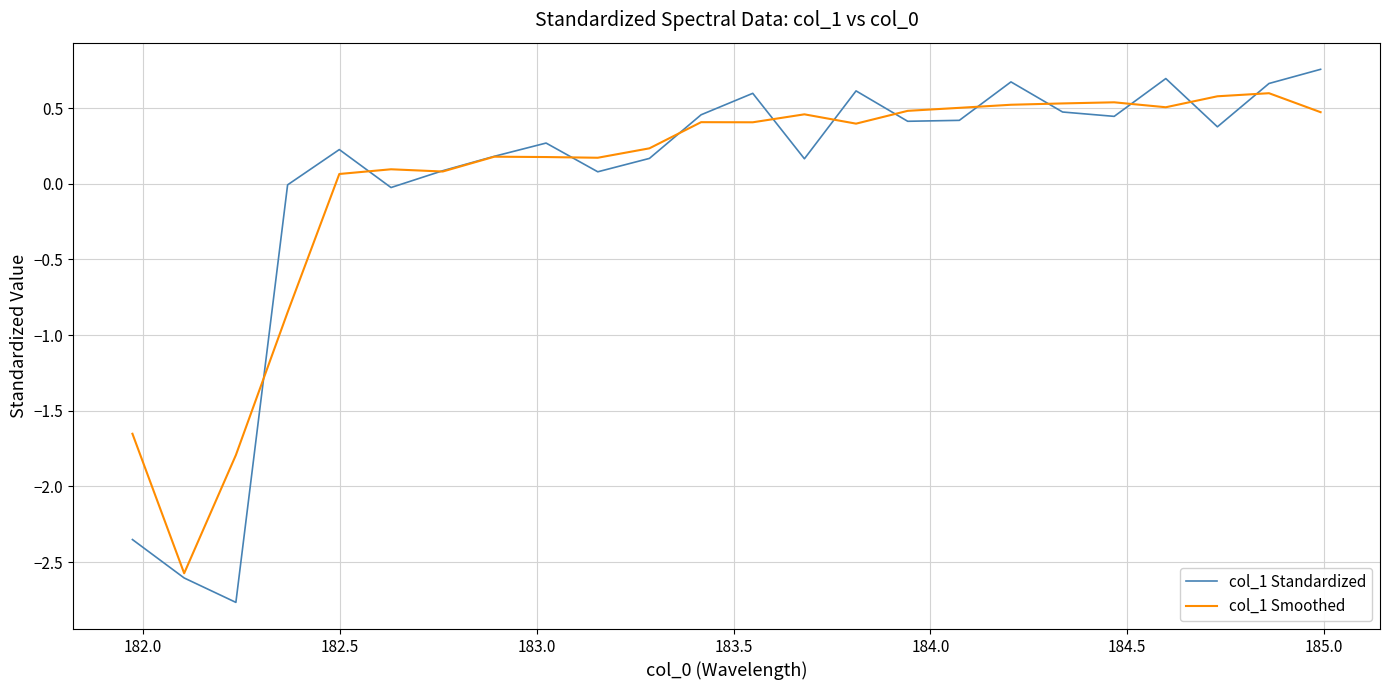

What are all the series names shown in the legend?

col_1 Standardized, col_1 Smoothed